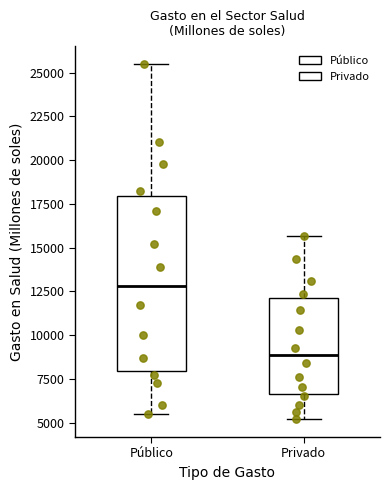

Where is the upper edge of the box for Privado on the y-axis? The values are not printed on the chart, so give them approximately, as read against the axis.

12000